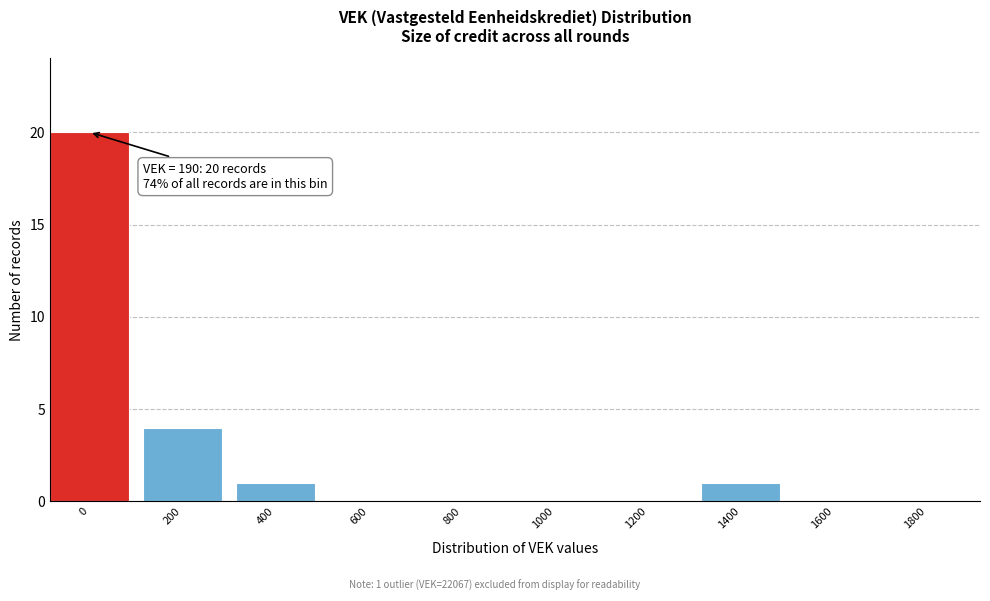

Reading right to left, transcribe all the data shown in this chart.

1800=0	1600=0	1400=1	1200=0	1000=0	800=0	600=0	400=1	200=4	0=20